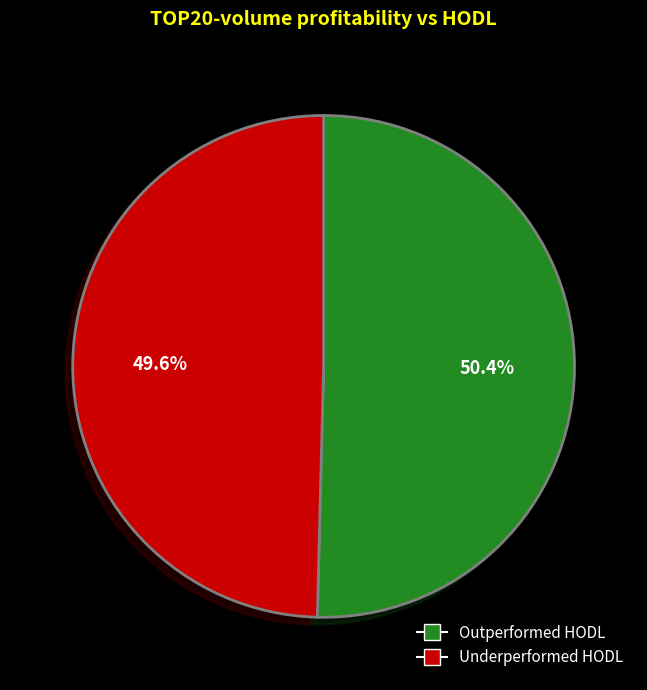

What percentage is NOT represented by Underperformed HODL?

50.4%